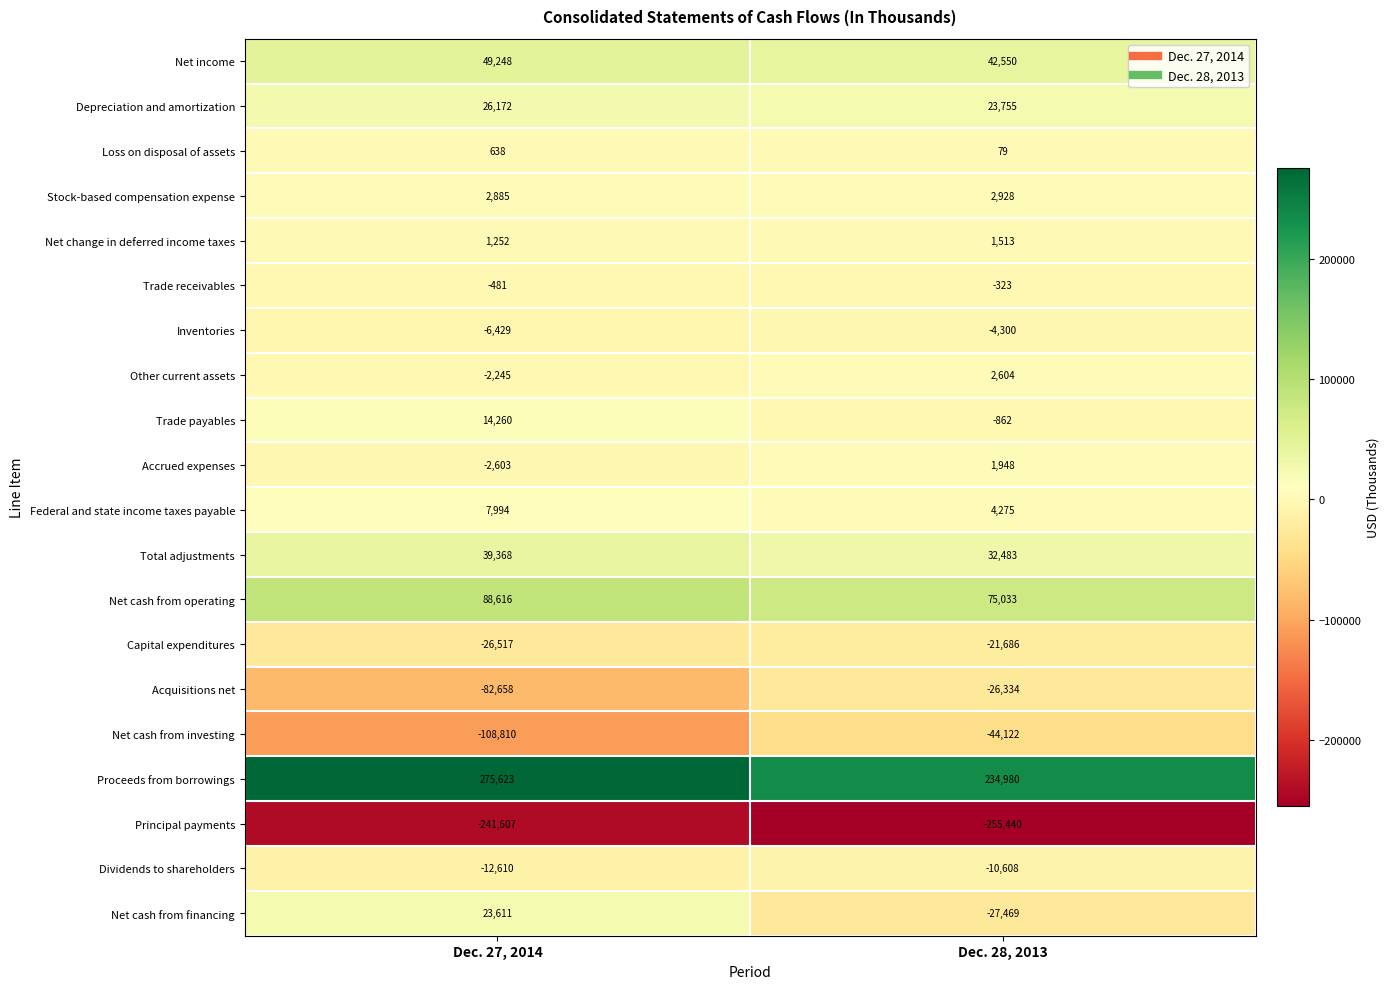

How many distinct data groups are displayed?

20